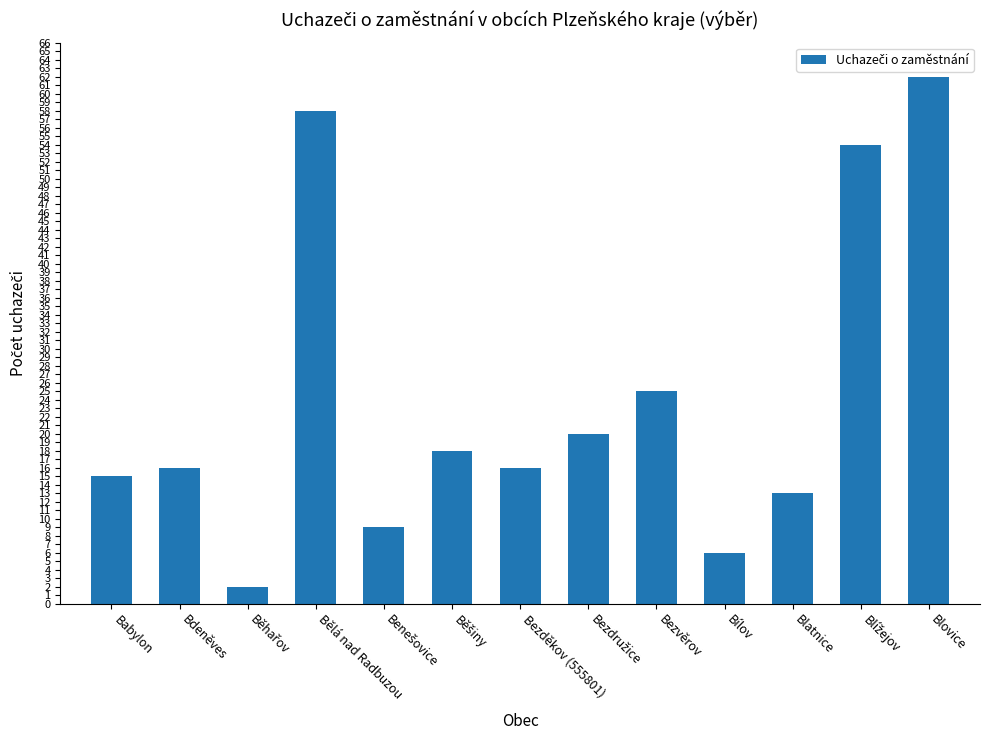

The value at Blatnice is 13. True or false?

True